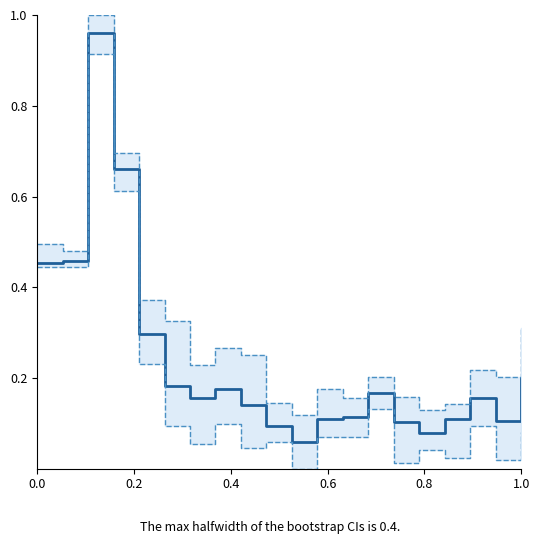

List the series in order of their peak value, highest first.

upper_ci, mean_signal, lower_ci